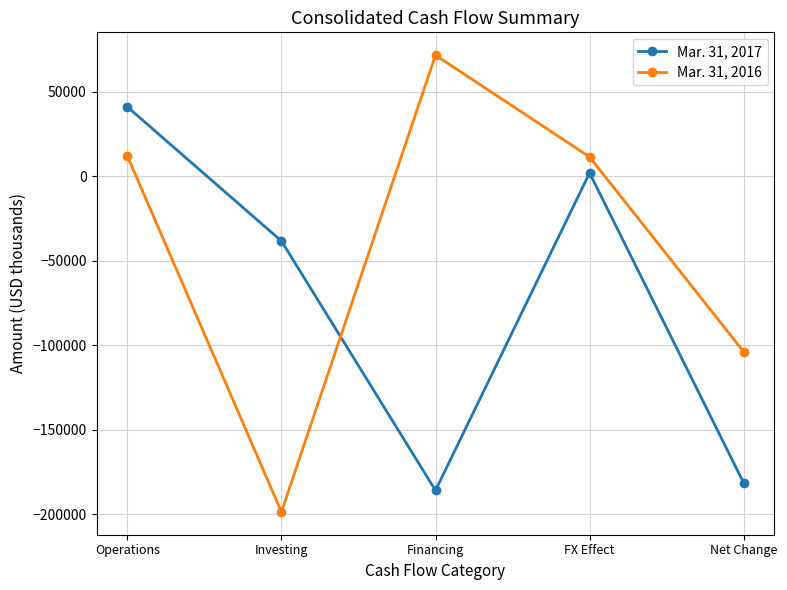

At Investing, list the series in order from largest to smallest.

Mar. 31, 2017, Mar. 31, 2016